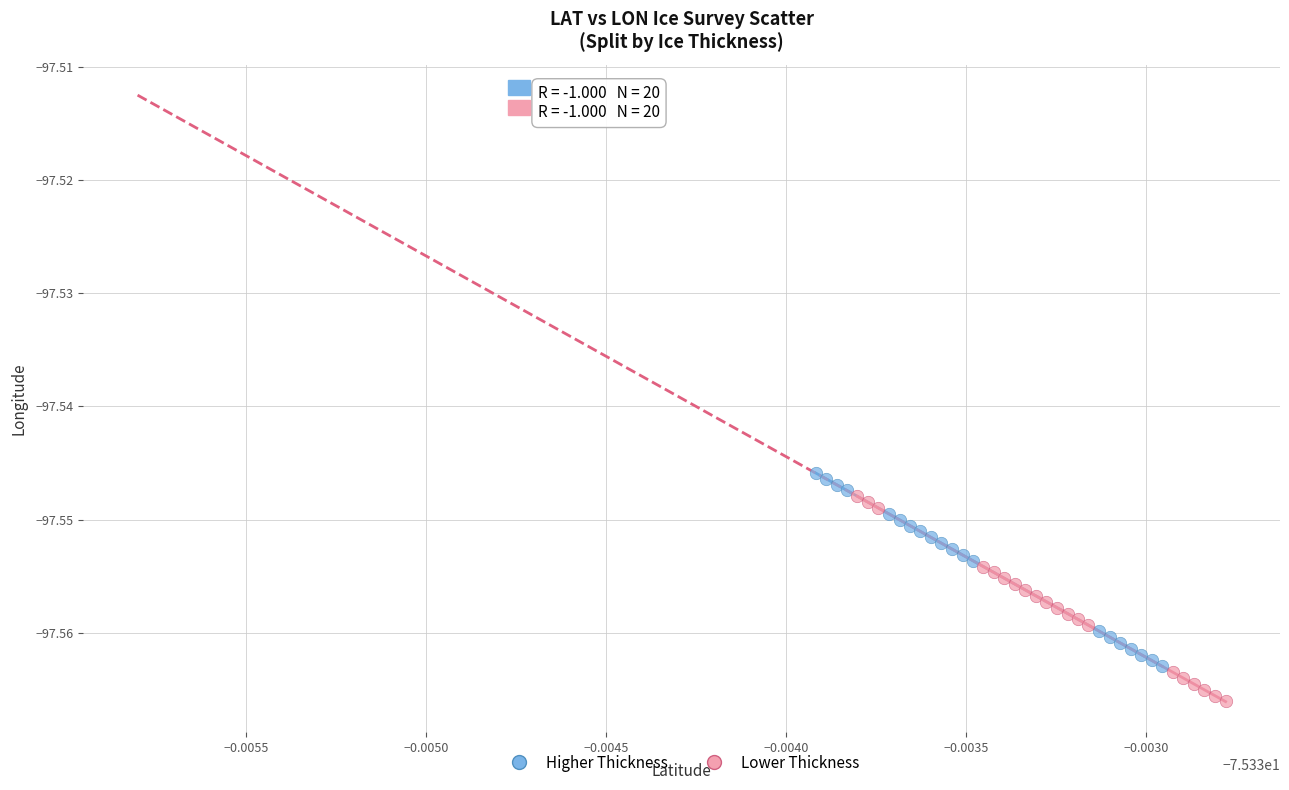

Which series has the widest spread of Y values?

Lower Thickness